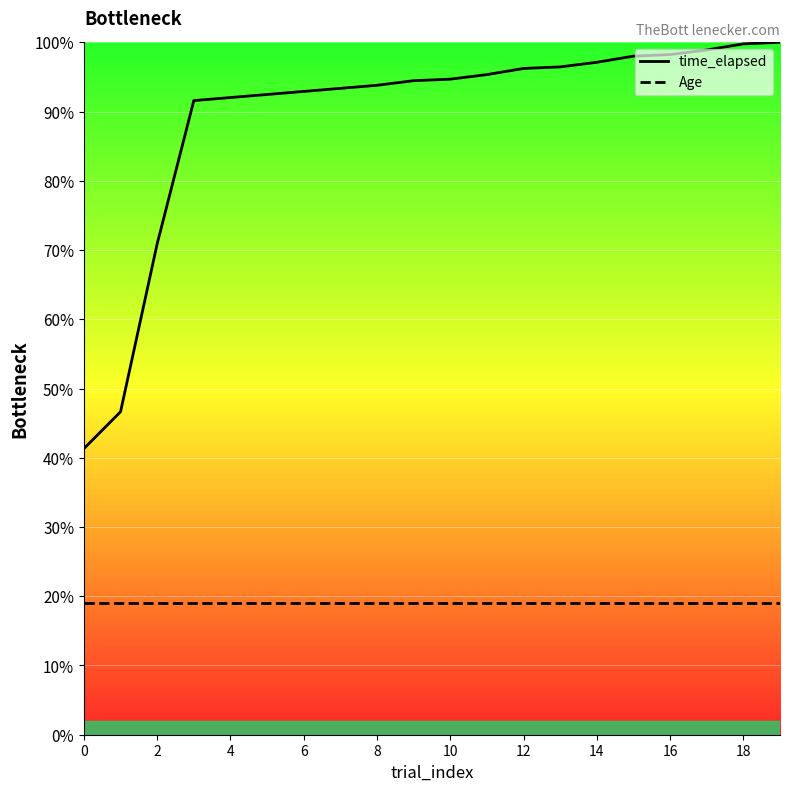

True or false: Age has more than 0 interior local peaks.

False